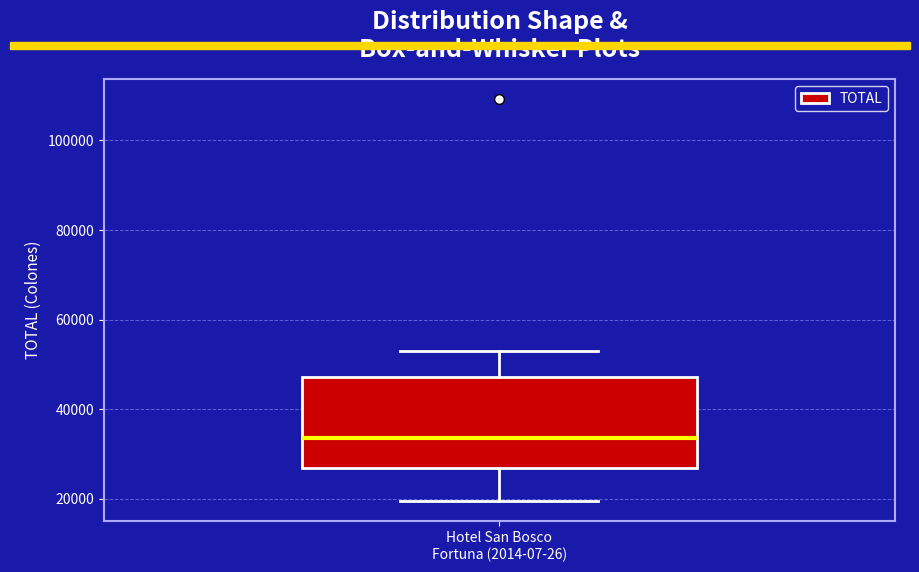

Read this box plot against the y-axis: the position of the median line, the range covered by the box, and the ends of both whiskers. The values are not printed on the chart, so give them approximately, as read against the axis.

median 34000, box 26000 to 48000, whiskers 20000 to 52000